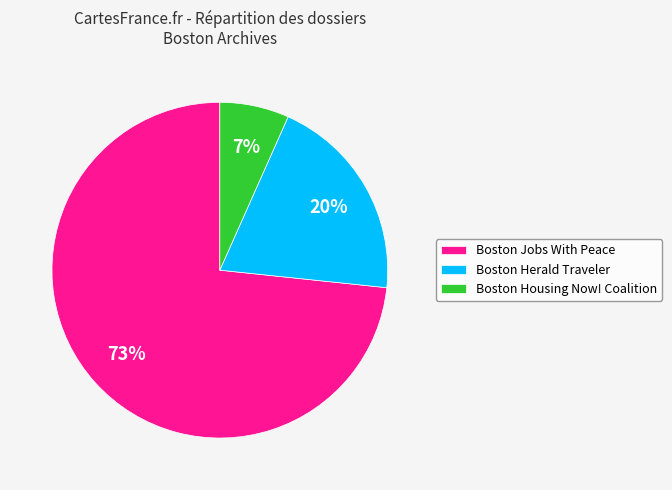

Which category has the biggest portion of the pie?

Boston Jobs With Peace